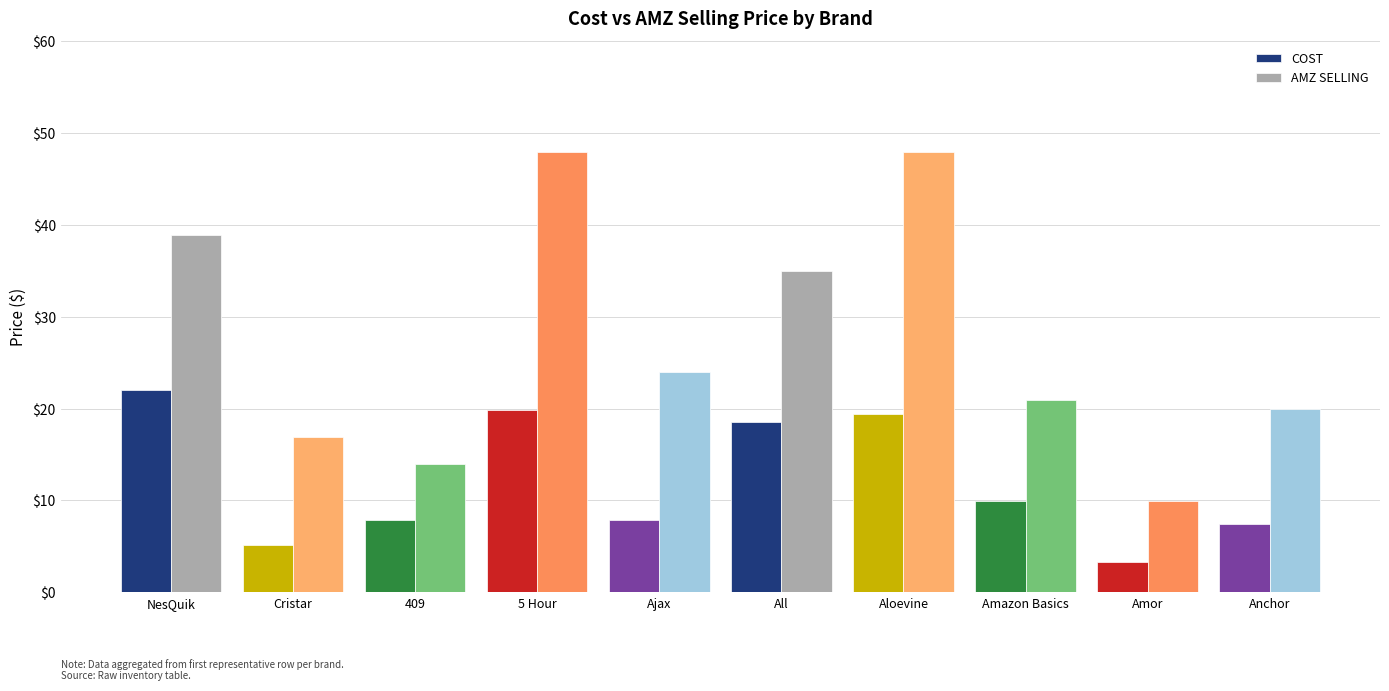

What position from the right is 409?

8